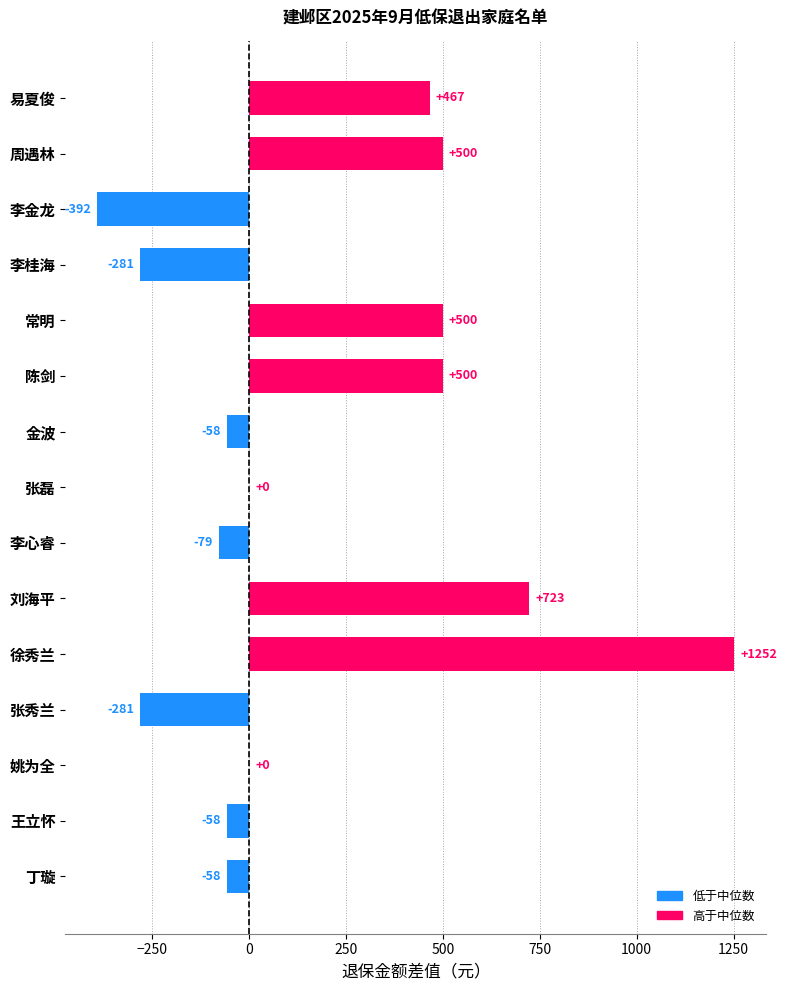

What is the sum of all values?

2735